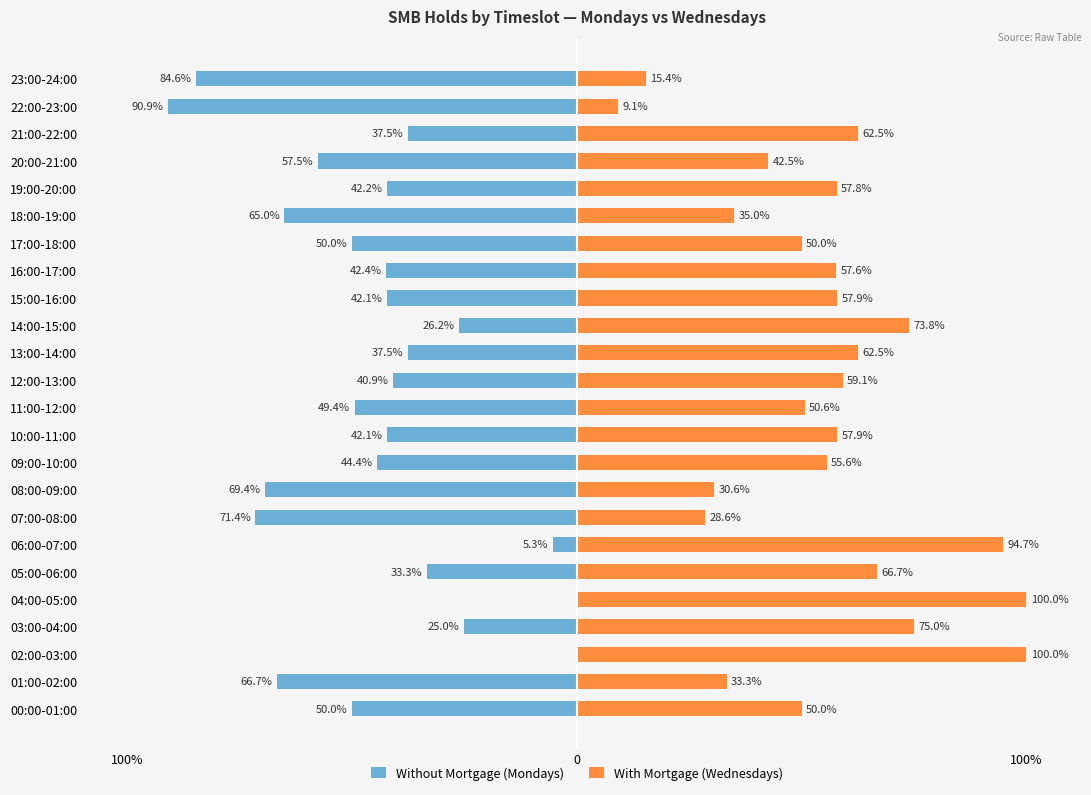

How many data points in With Mortgage (Wednesdays) are less than 57?

11